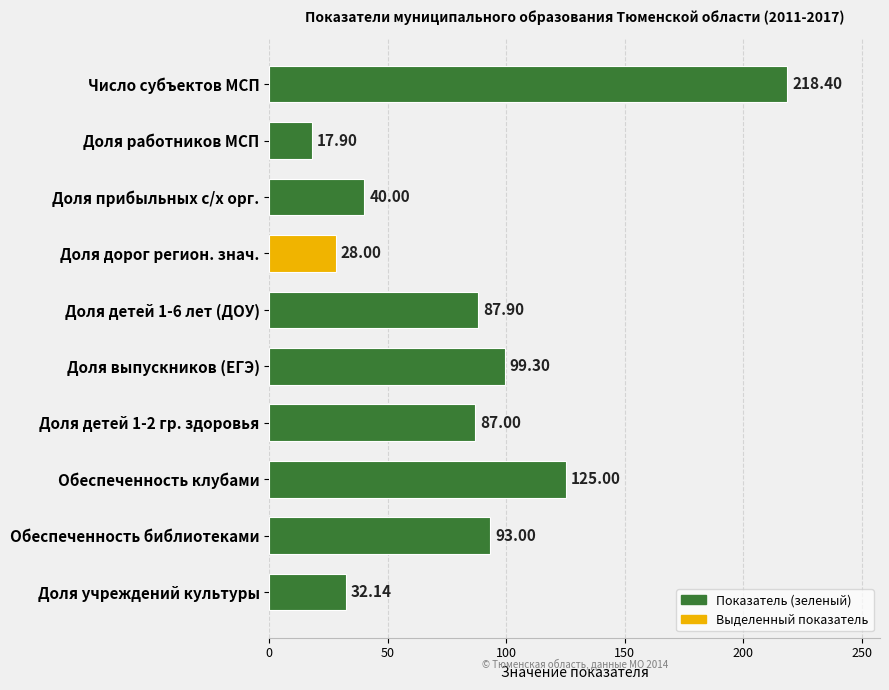

List the labels in order of value, largest first.

Число субъектов МСП, Обеспеченность клубами, Доля выпускников (ЕГЭ), Обеспеченность библиотеками, Доля детей 1-6 лет (ДОУ), Доля детей 1-2 гр. здоровья, Доля прибыльных с/х орг., Доля учреждений культуры, Доля дорог регион. знач., Доля работников МСП